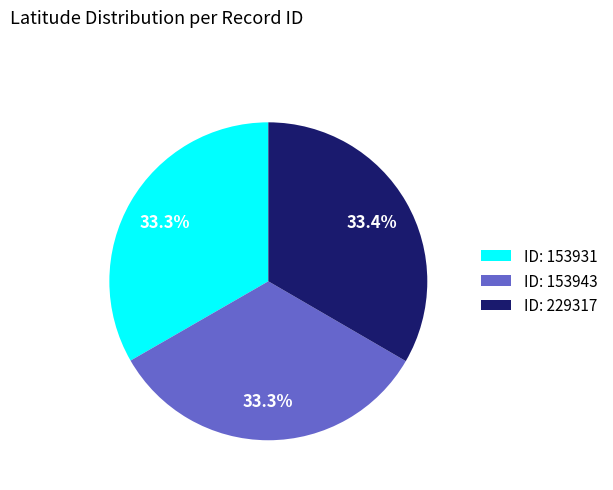

Does any single category account for the majority?

No